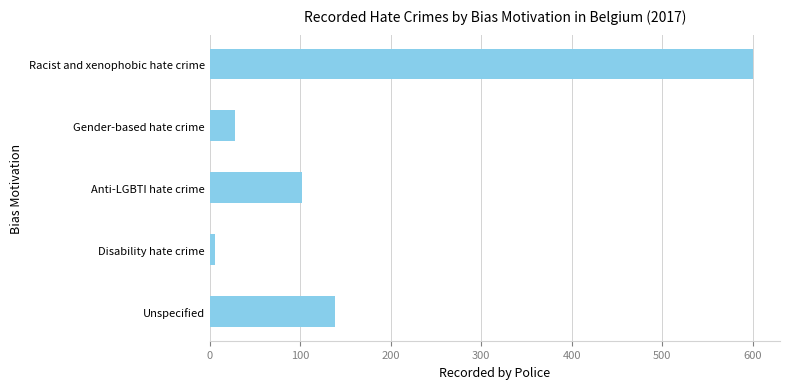

Where is the data nearest to the value 303?

Unspecified